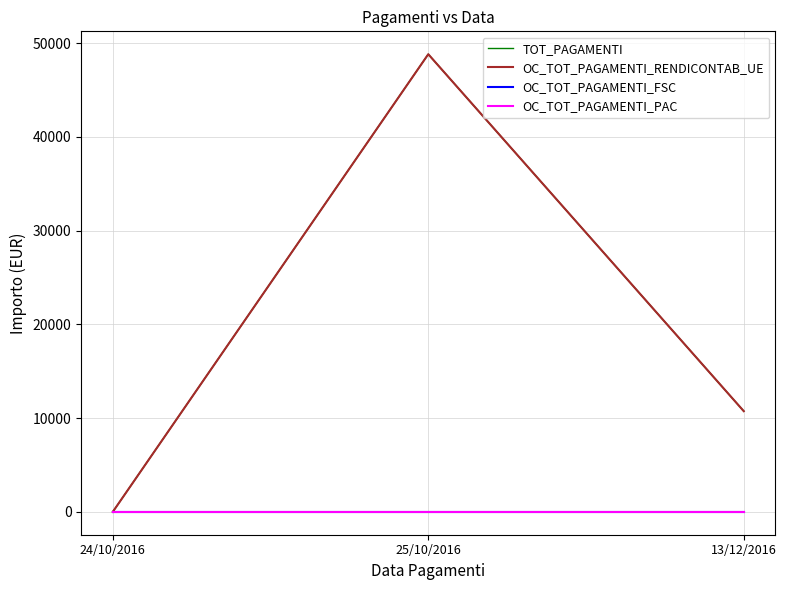

What is the total value across all series at 13/12/2016?

21476.8